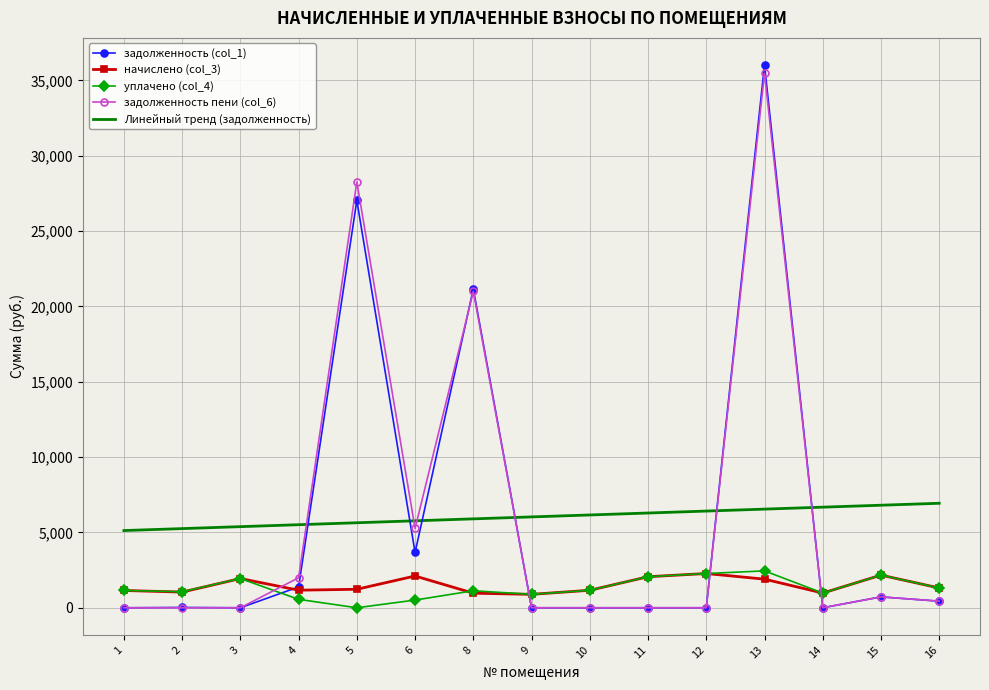

At how many categories does at least one series exceed 26144?

2